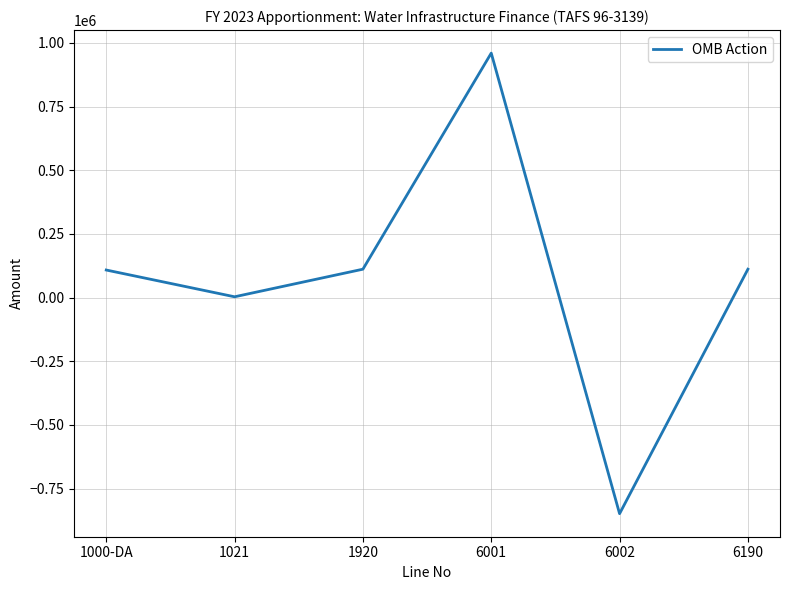

Approximately how many times larger is the value at 6190 compared to 1000-DA?

1.0